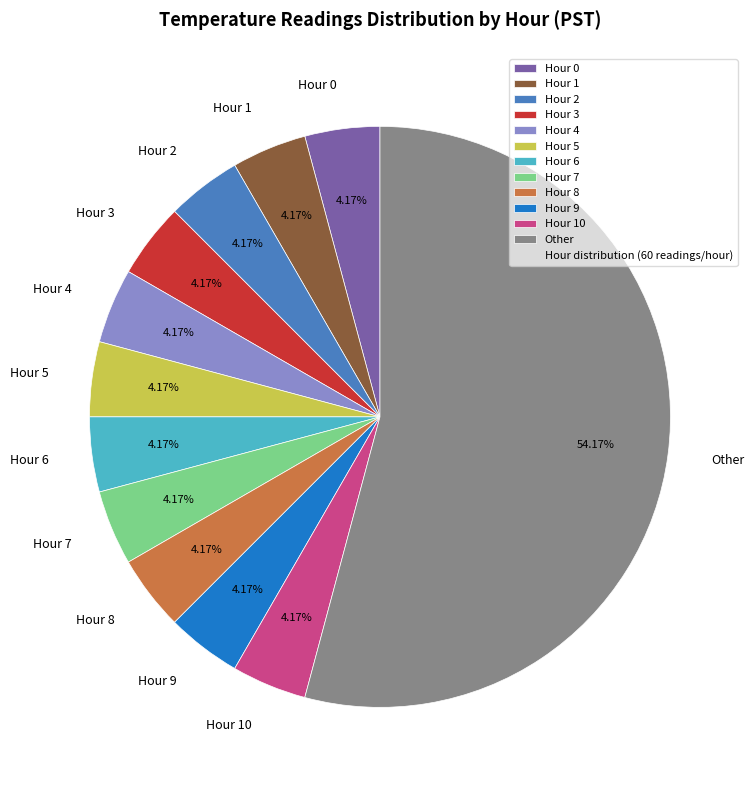

Is there any slice that represents more than half of the pie?

Yes